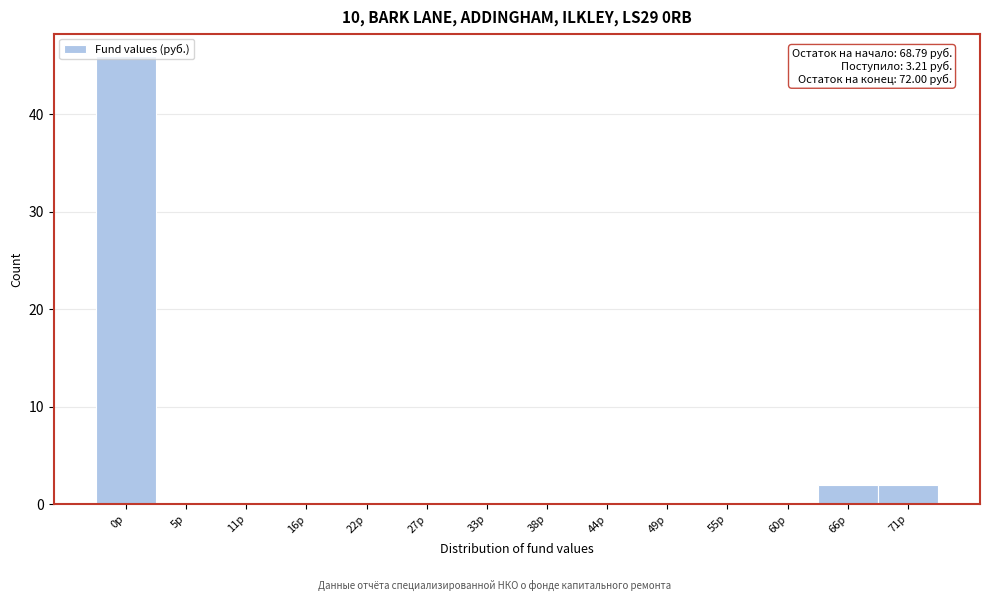

What is the change in value from 5р to 71р?

+2